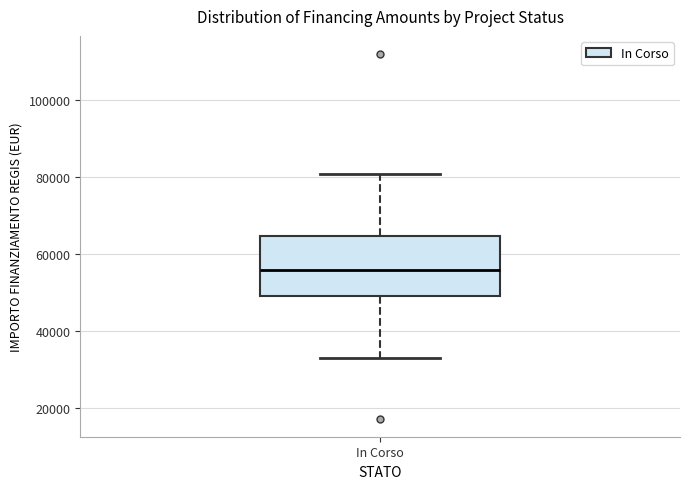

Read this box plot against the y-axis: the position of the median line, the range covered by the box, and the ends of both whiskers. The values are not printed on the chart, so give them approximately, as read against the axis.

median 56000, box 50000 to 64000, whiskers 32000 to 80000